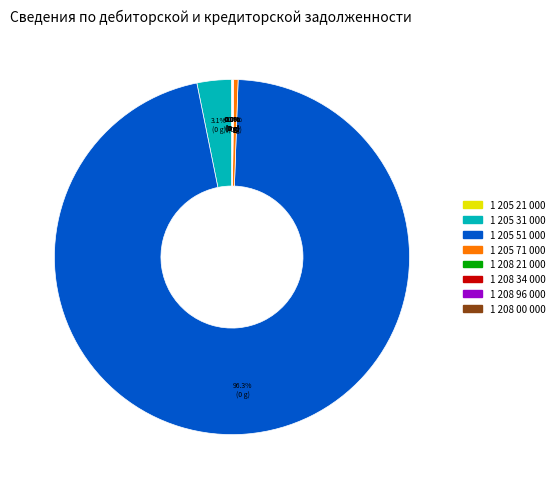

What is the total percentage of 1 205 71 000 and 1 205 51 000?

96.7%